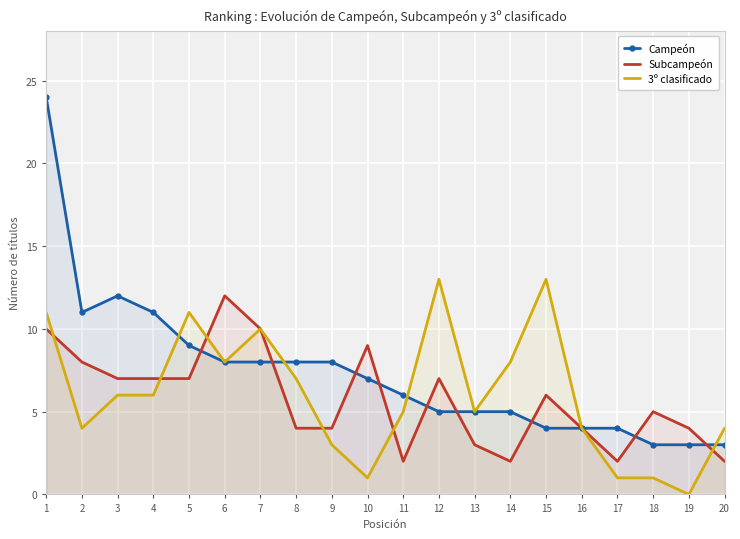

How many values in the 3º clasificado series exceed 6?

8